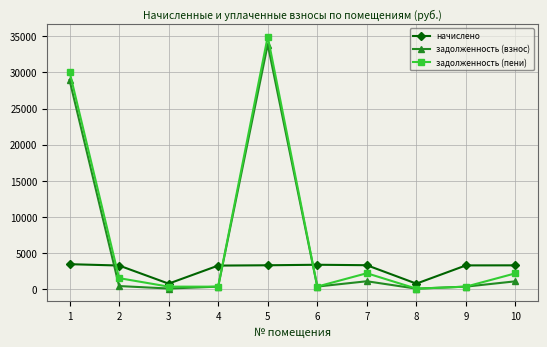

What are all the series names shown in the legend?

начислено, задолженность (взнос), задолженность (пени)